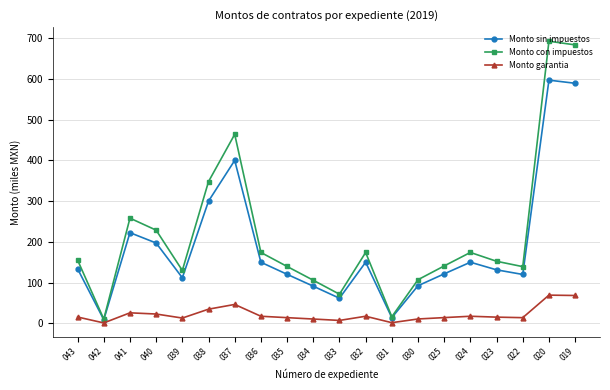

How many data points in Monto sin impuestos are less than 133?

10